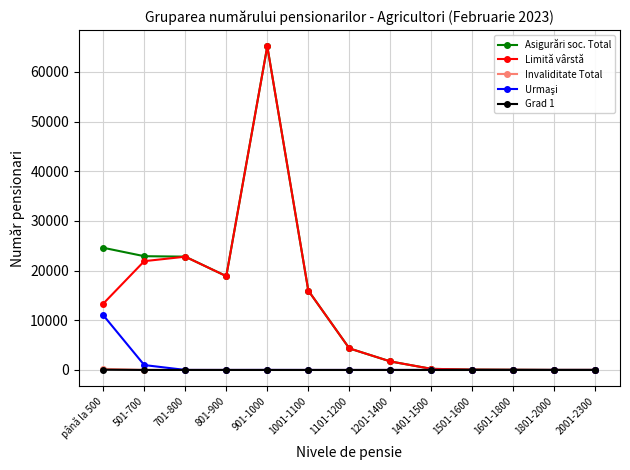

What is the label of the 5th point from the right?

1401-1500